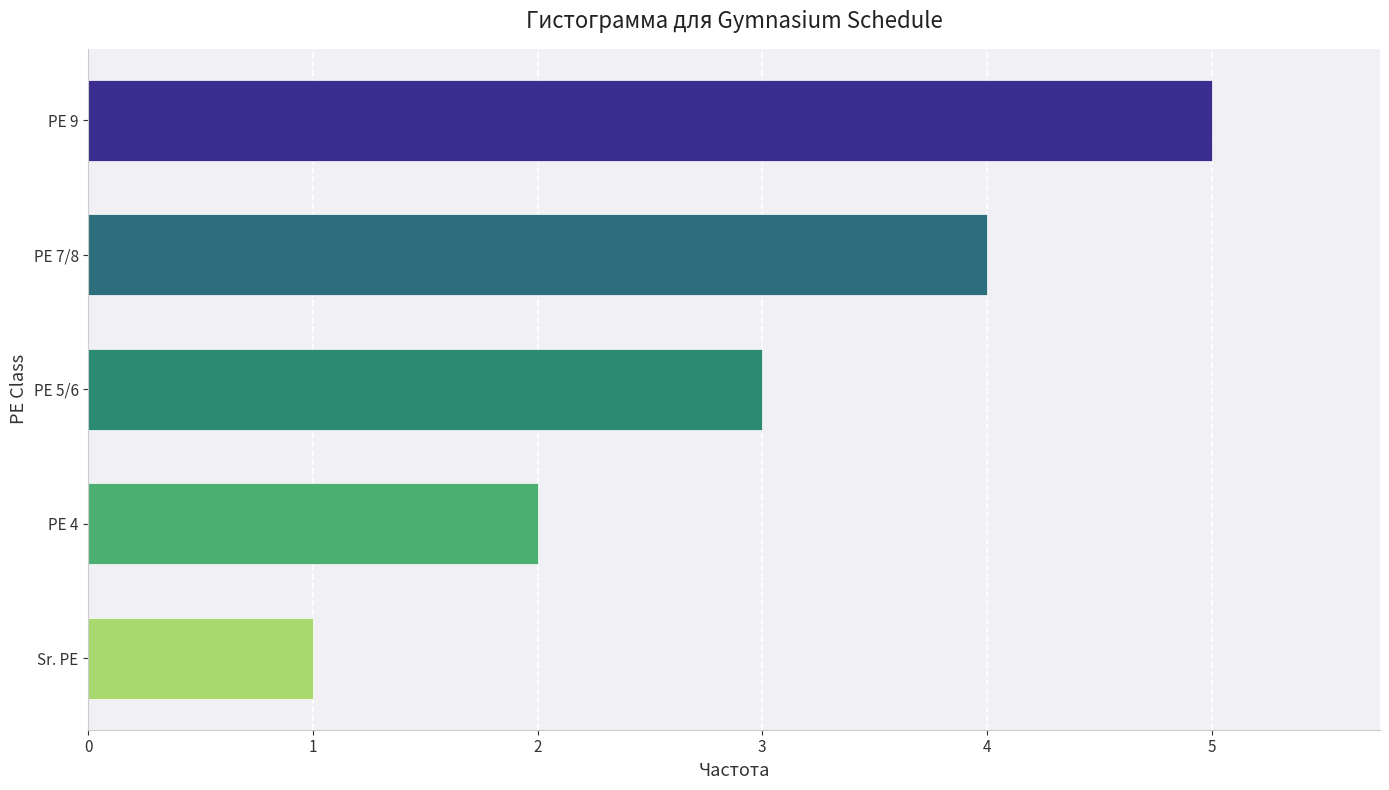

What is the smallest value displayed?

1